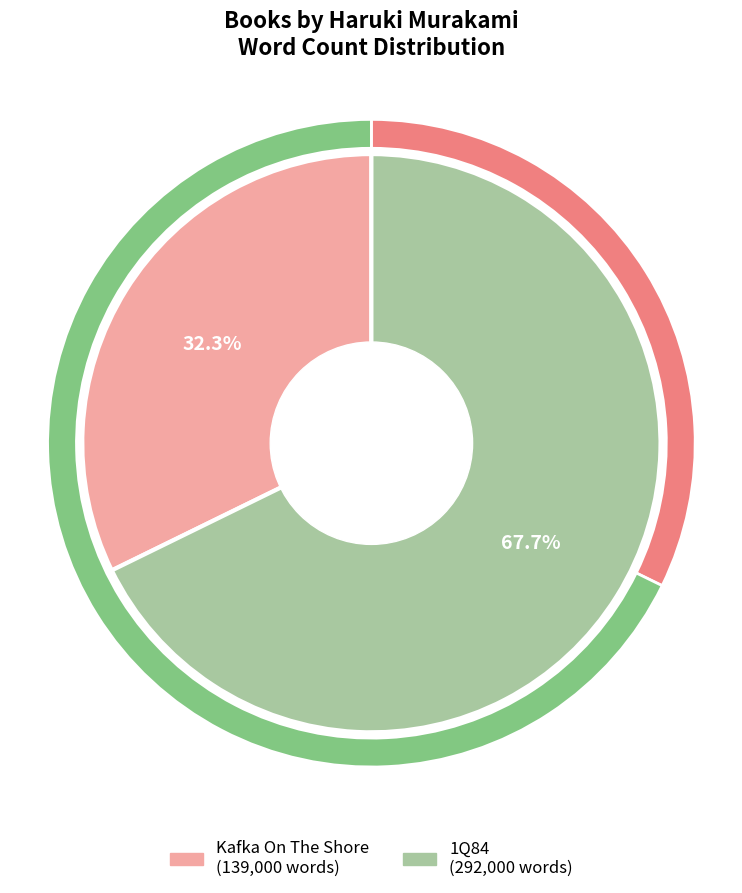

What is the smallest slice in the pie chart?

Kafka On The Shore